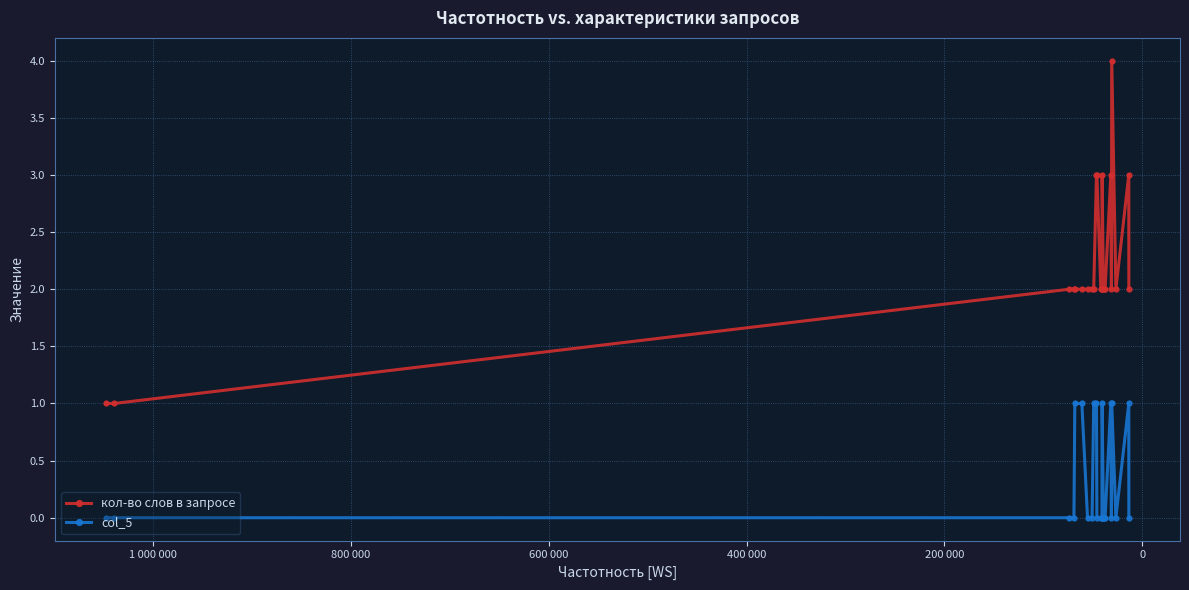

Is the value of кол-во слов в запросе at 1 200 000 greater than the value of col_5 at 12?

Yes